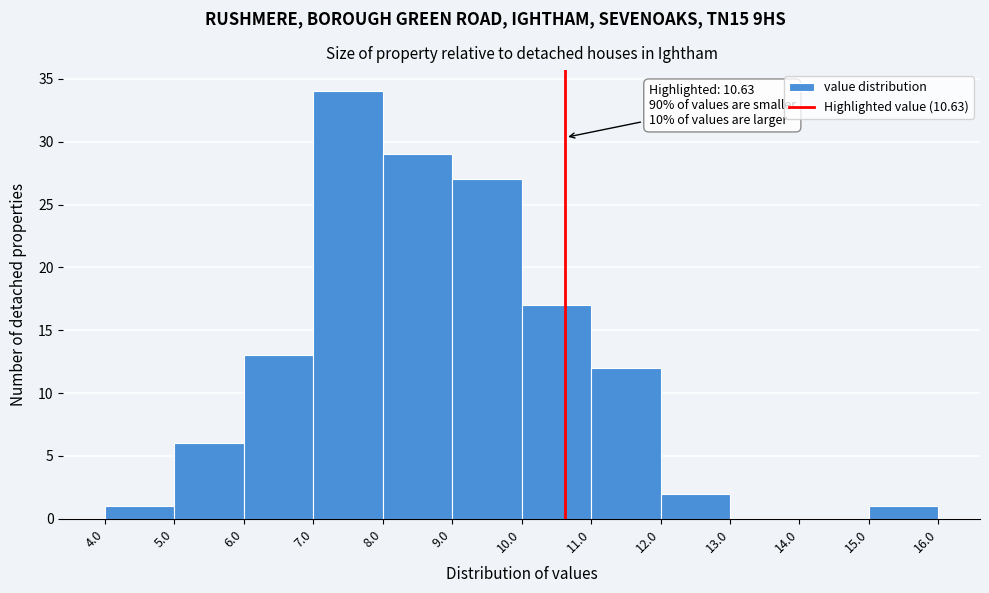

Over which range of the x-axis is the bar tallest?

7.0 to 8.0